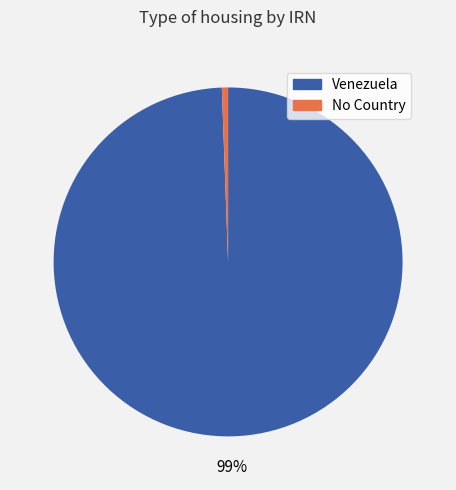

Is there any slice that represents more than half of the pie?

Yes